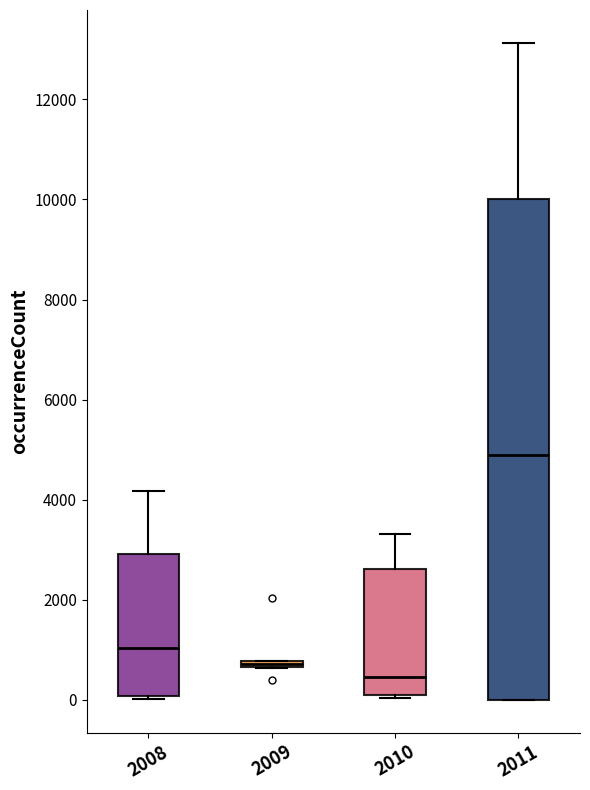

Where is the lower edge of the box at x = 2009 on the y-axis? The values are not printed on the chart, so give them approximately, as read against the axis.

600